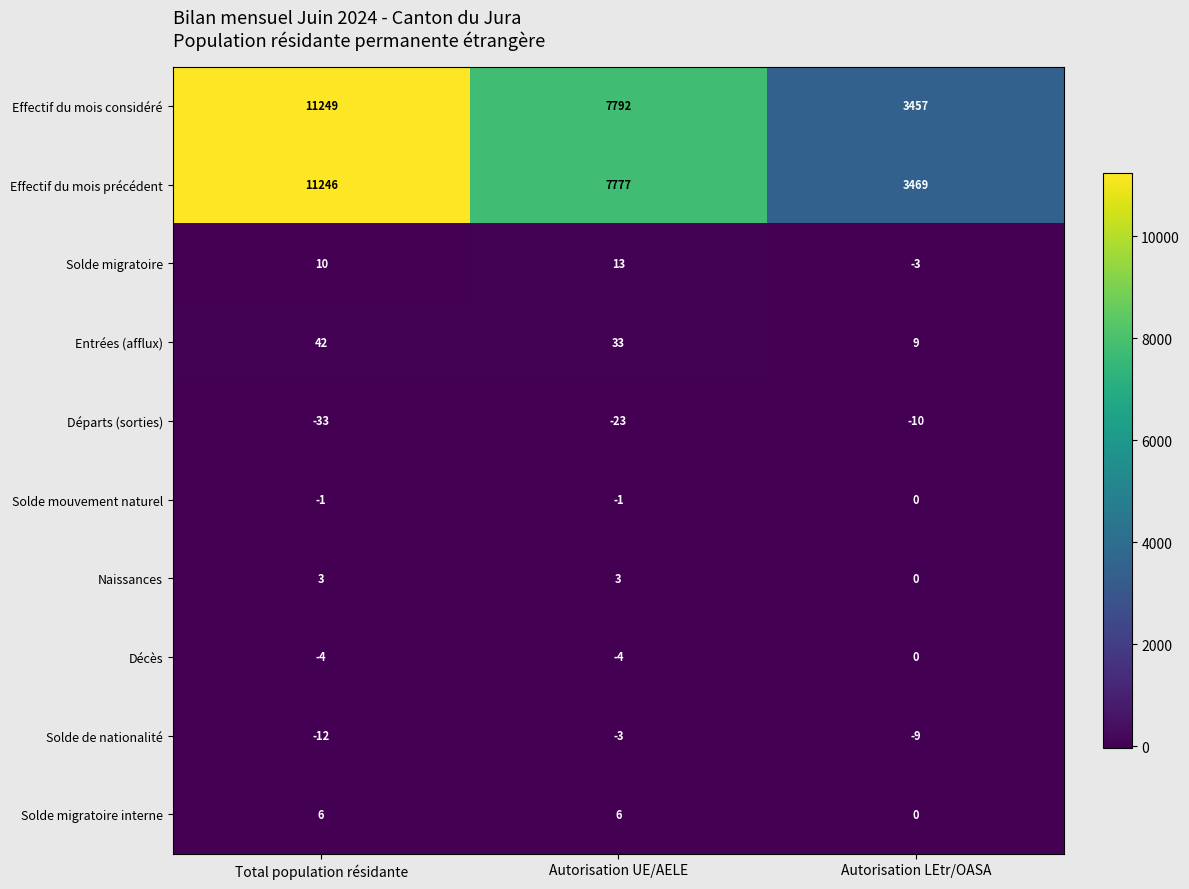

Which series changed the most between Autorisation UE/AELE and Autorisation LEtr/OASA?

Effectif du mois considéré